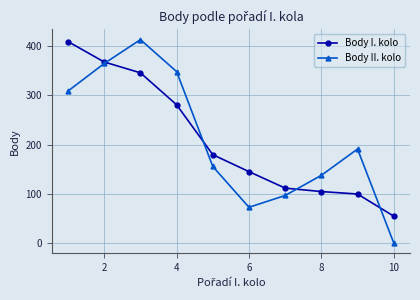

What is the maximum value for Body II. kolo?

413.5